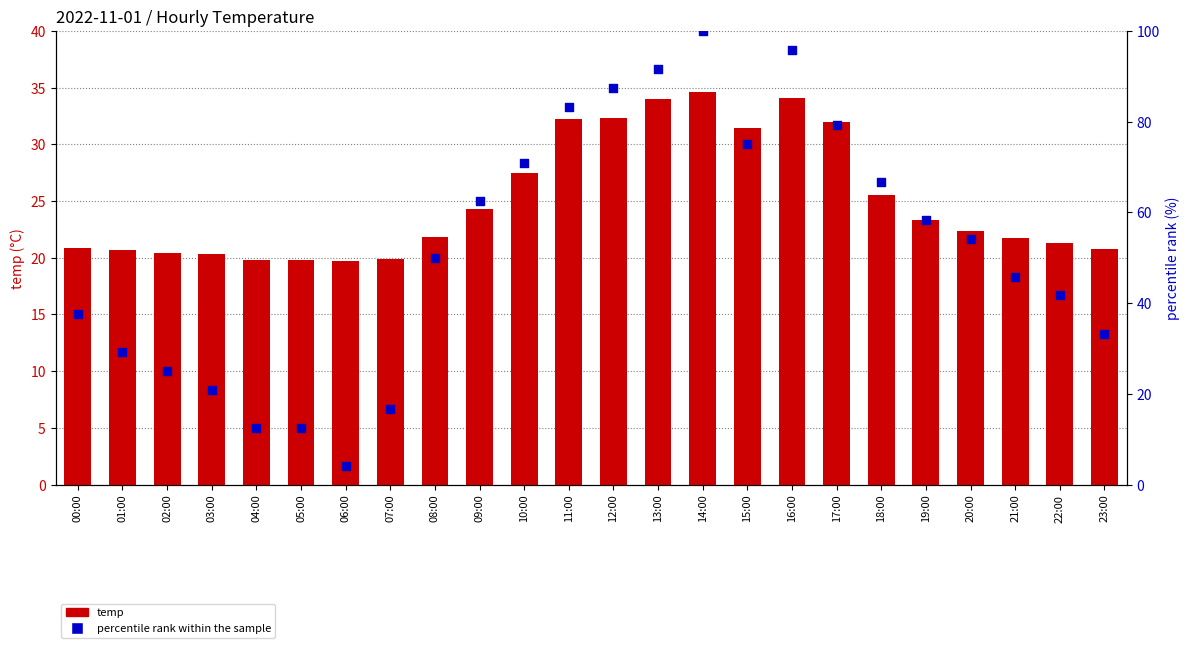

What are all the series names shown in the legend?

temp, percentile rank within the sample